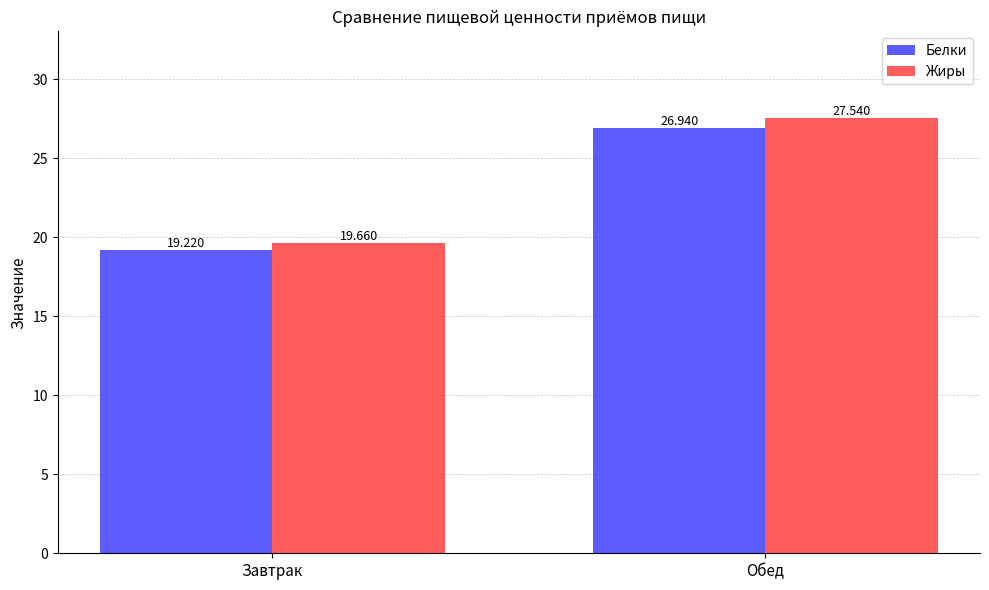

What is the difference between the Белки values at Завтрак and Обед?

7.7